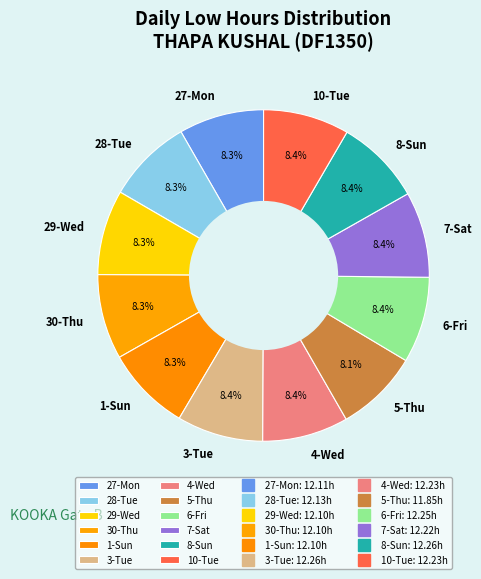

To the nearest percent, what is the average slice percentage?

8%